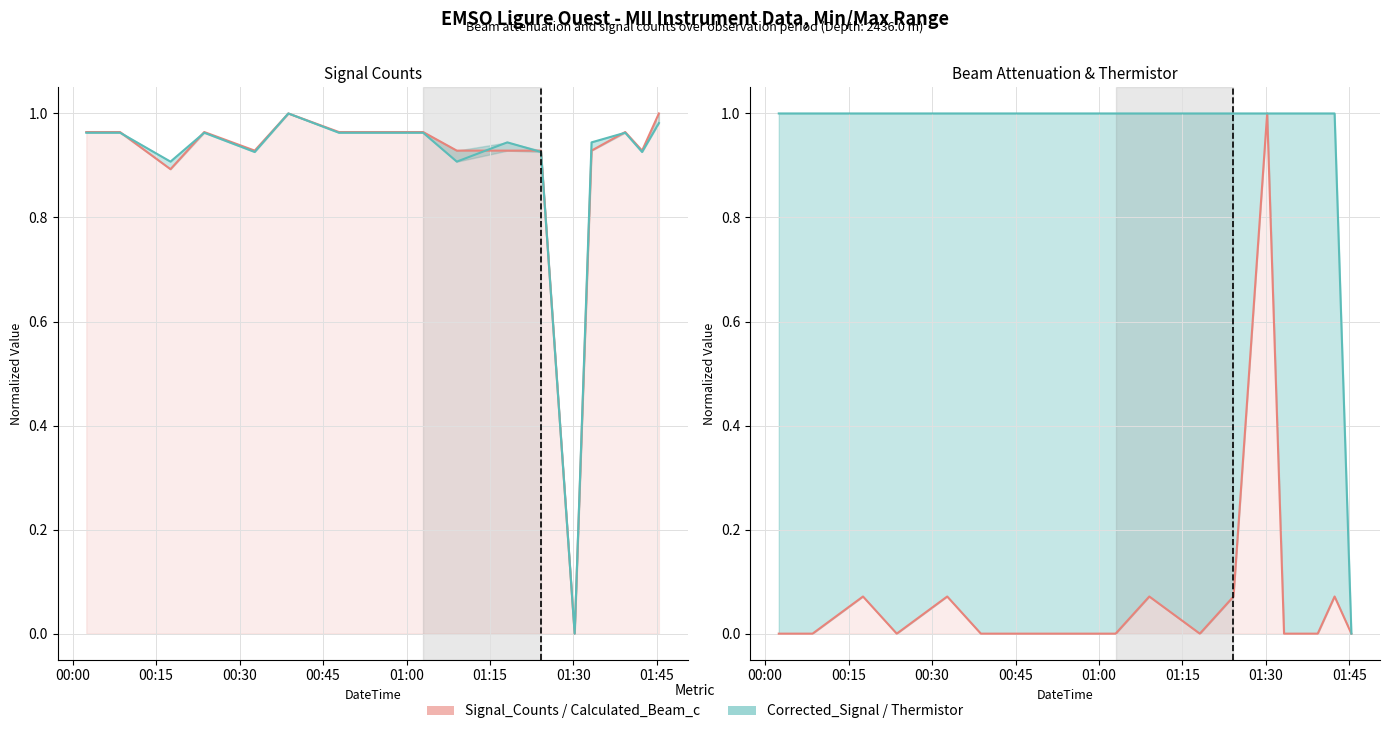

What is the greatest value displayed?

1.0